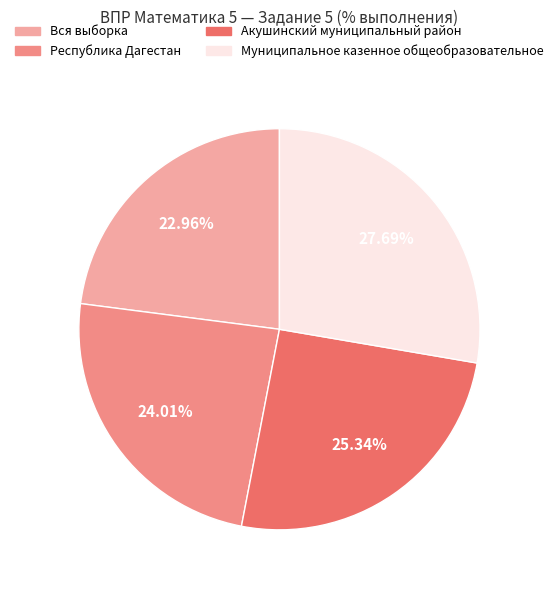

Between Акушинский муниципальный район and Вся выборка, which is larger?

Акушинский муниципальный район